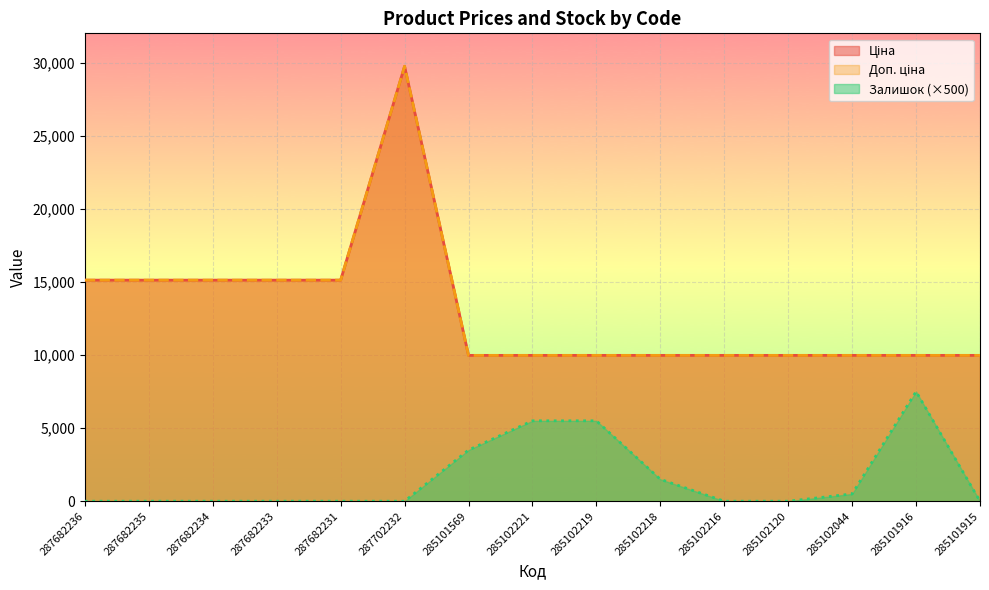

What is the sum of all Доп. ціна values?

195122.2